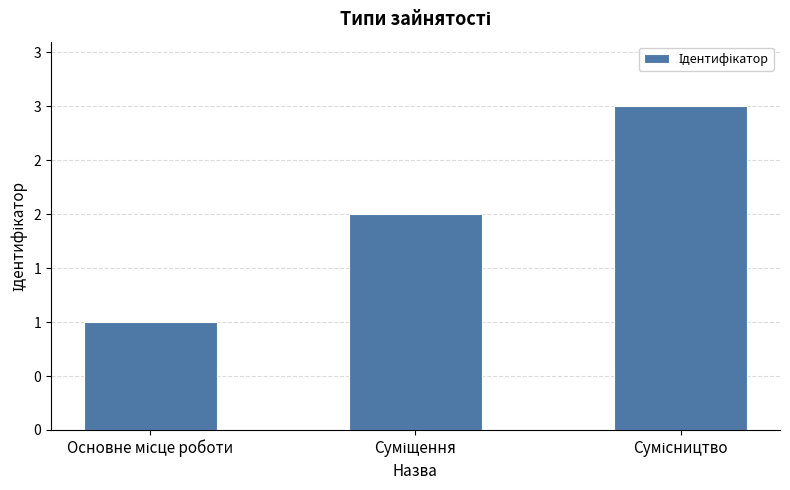

Does the chart contain any negative values?

No